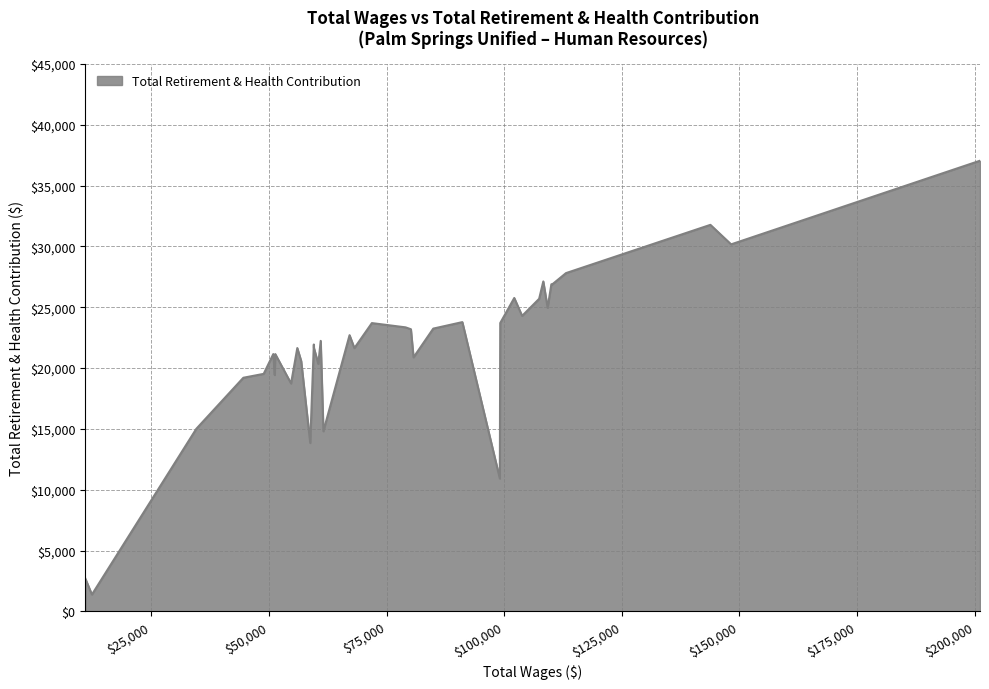

What is the difference between the maximum and minimum values?

35658